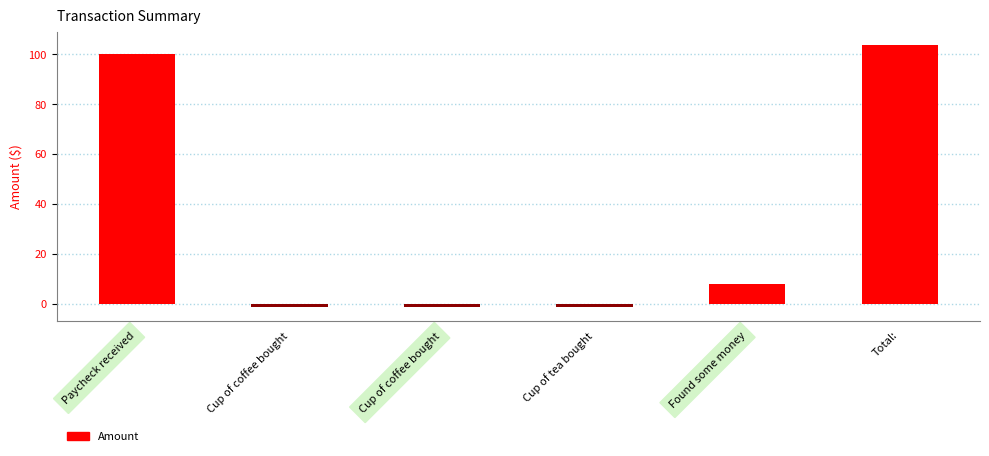

Are the bars horizontal?

No